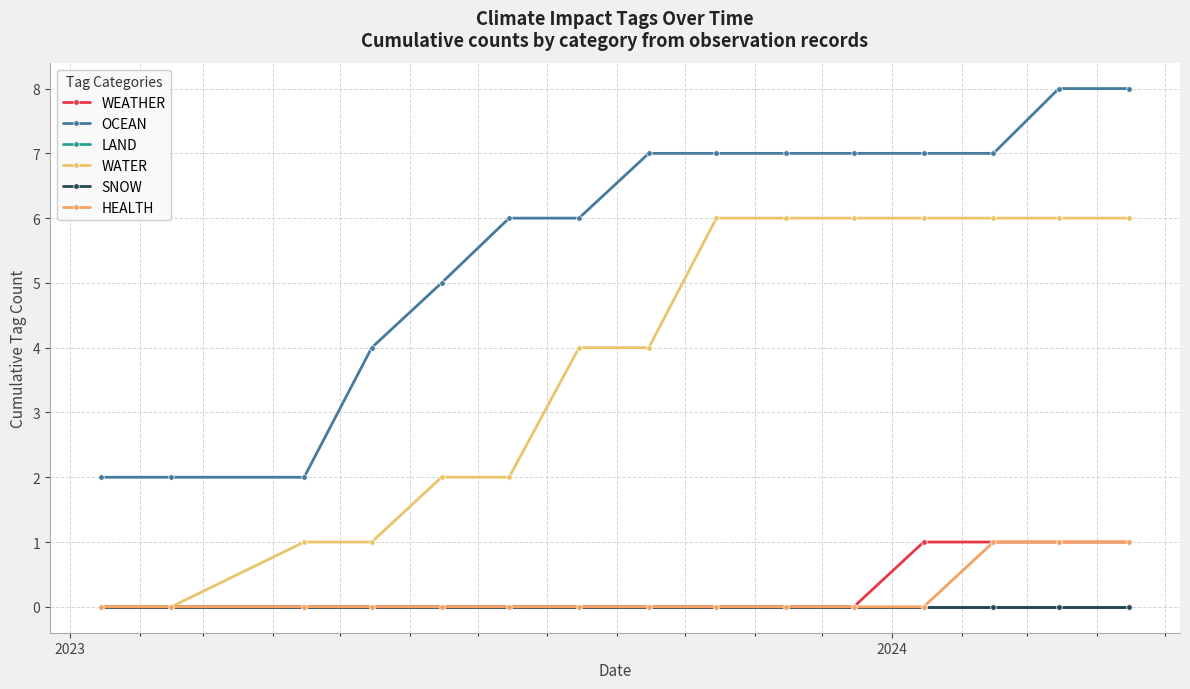

What is the minimum value for OCEAN?

2